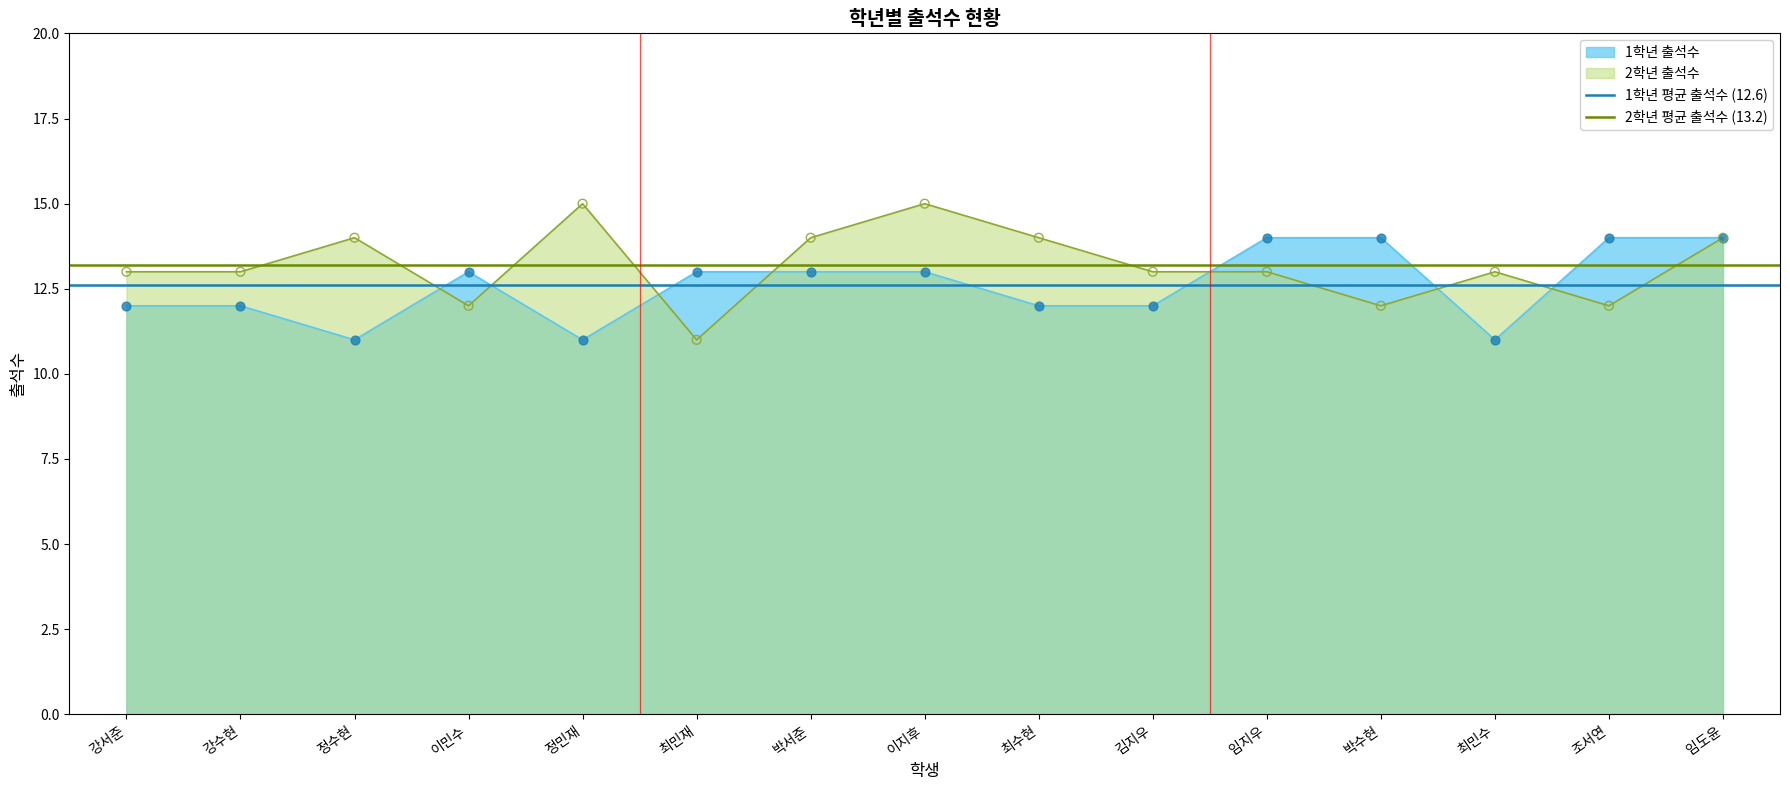

Is the value of 2학년 출석수 at 조서연 greater than the value of 1학년 출석수 at 최민수?

Yes